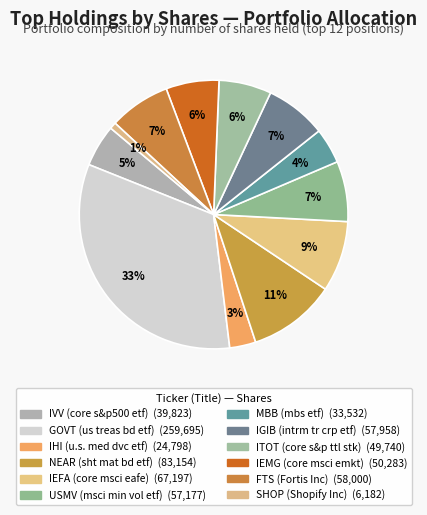

Does USMV (msci min vol etf) account for over 50% of the chart?

No